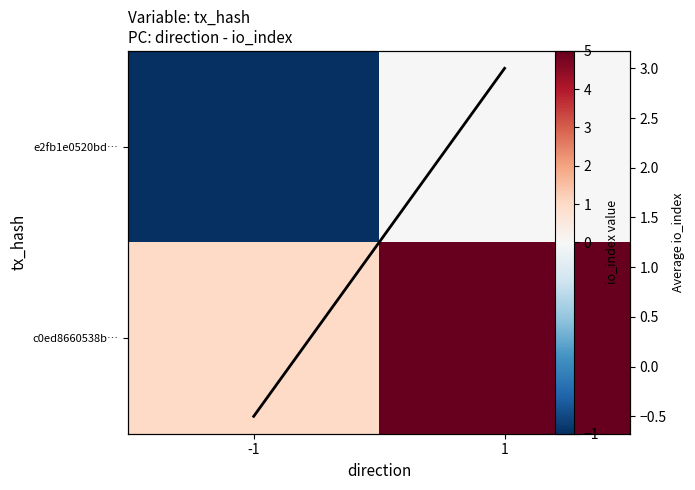

What is the difference between the e2fb1e0520bd… values at -1 and 1?

1.0